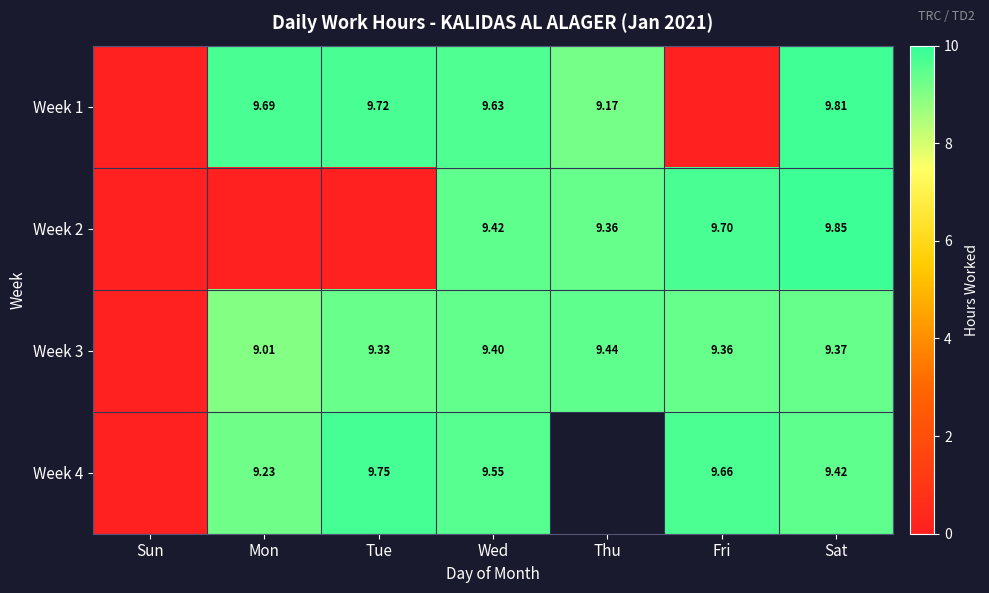

The value of Week 2 at Fri is 4.5. True or false?

False